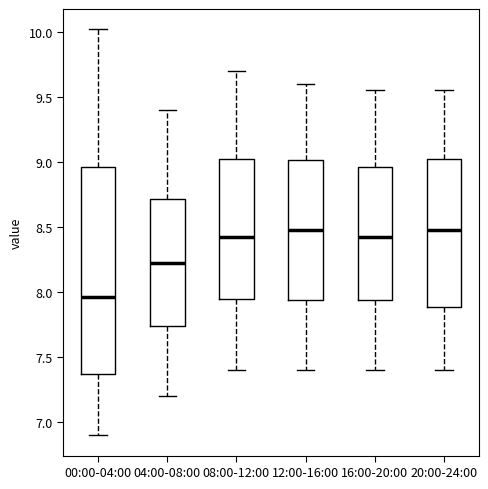

Where is the lower edge of the box for 00:00-04:00 on the y-axis? The values are not printed on the chart, so give them approximately, as read against the axis.

7.35